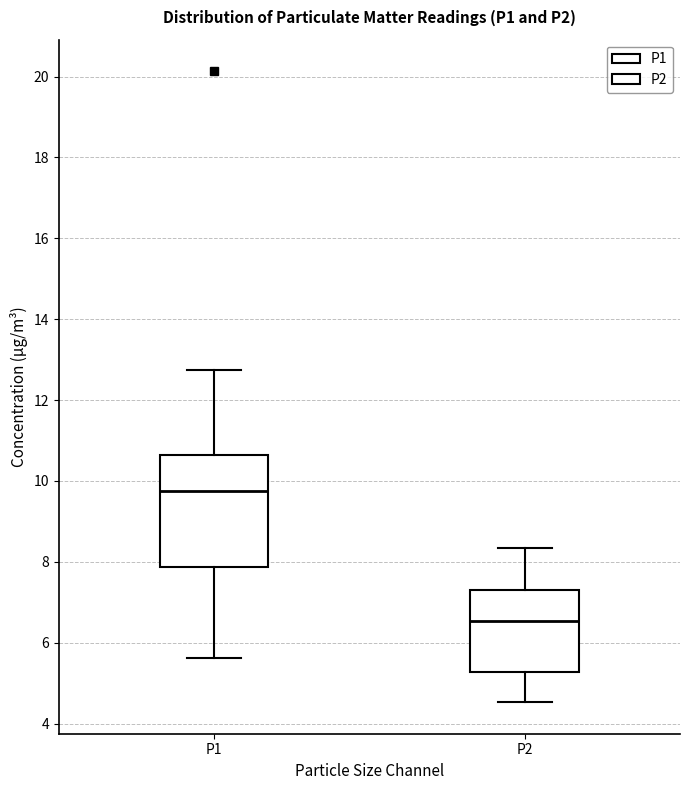

Which box's median line is the lowest?

P2